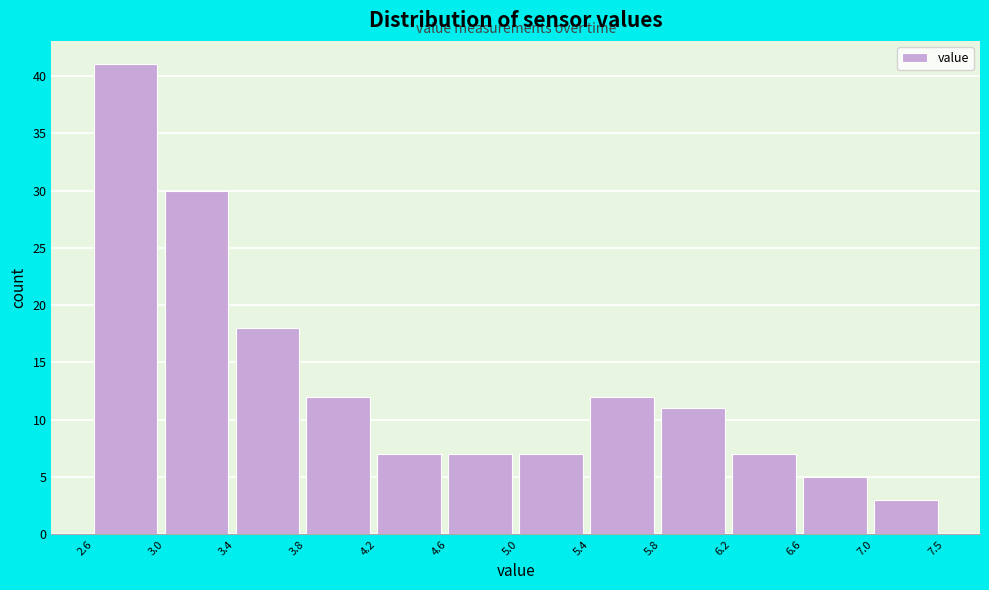

Reading left to right, list every bar in this chart as the range it spans on the x-axis followed by its height. The values are not printed on the chart, so give them approximately, as read against the axis.

2.6 to 3.0: 41
3.0 to 3.4: 30
3.4 to 3.8: 18
3.8 to 4.2: 12
4.2 to 4.6: 7
4.6 to 5.0: 7
5.0 to 5.4: 7
5.4 to 5.8: 12
5.8 to 6.2: 11
6.2 to 6.6: 7
6.6 to 7.0: 5
7.0 to 7.5: 3